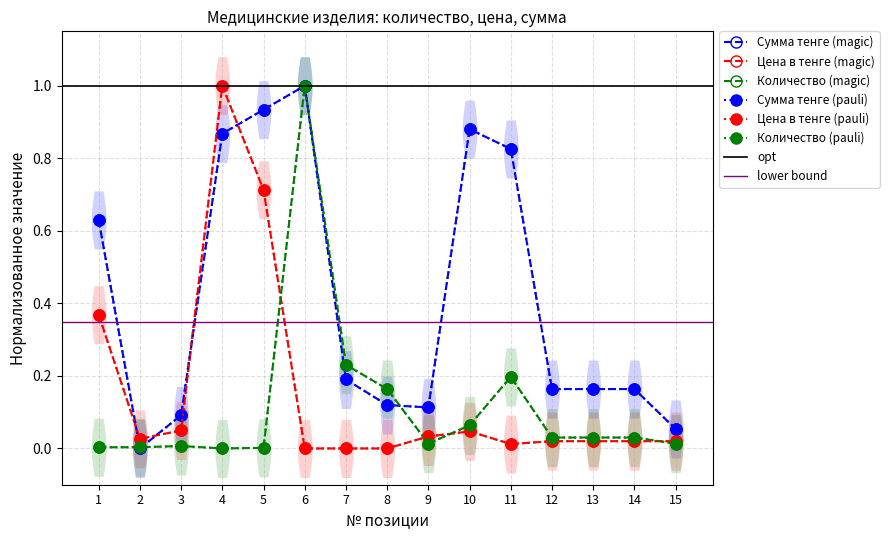

What is the difference between the second highest and minimum values in the Сумма тенге (Сумма) series?

0.9